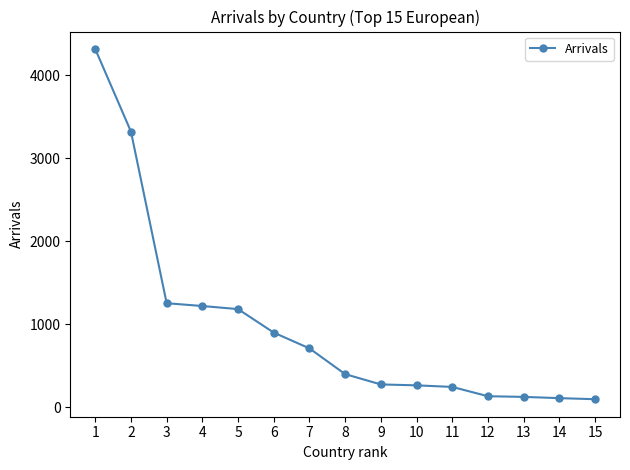

The chart shows a value of 709 at 7. True or false?

True